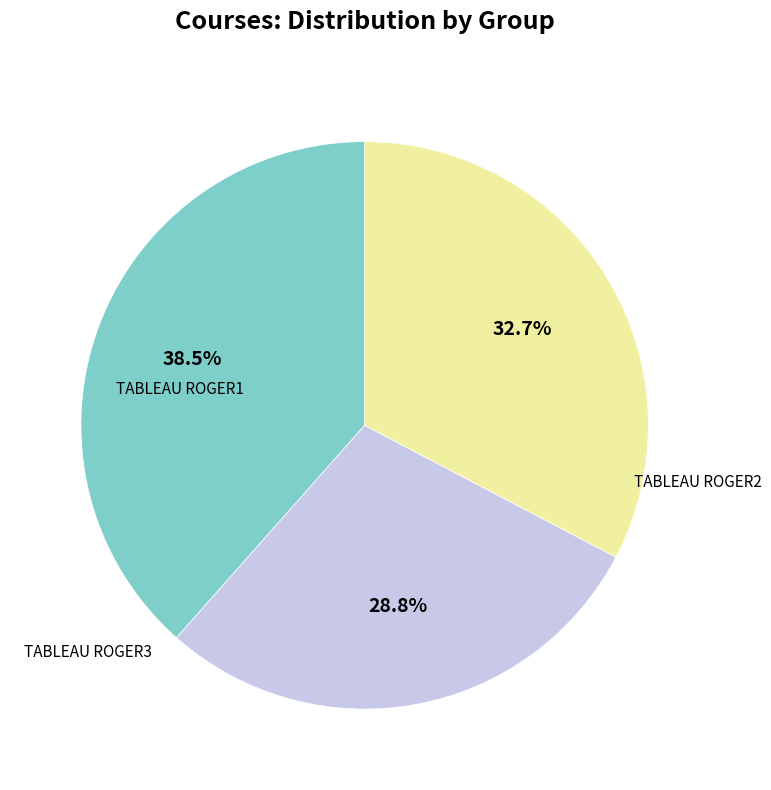

Is the sum of TABLEAU ROGER2 and TABLEAU ROGER3 greater than half?

Yes